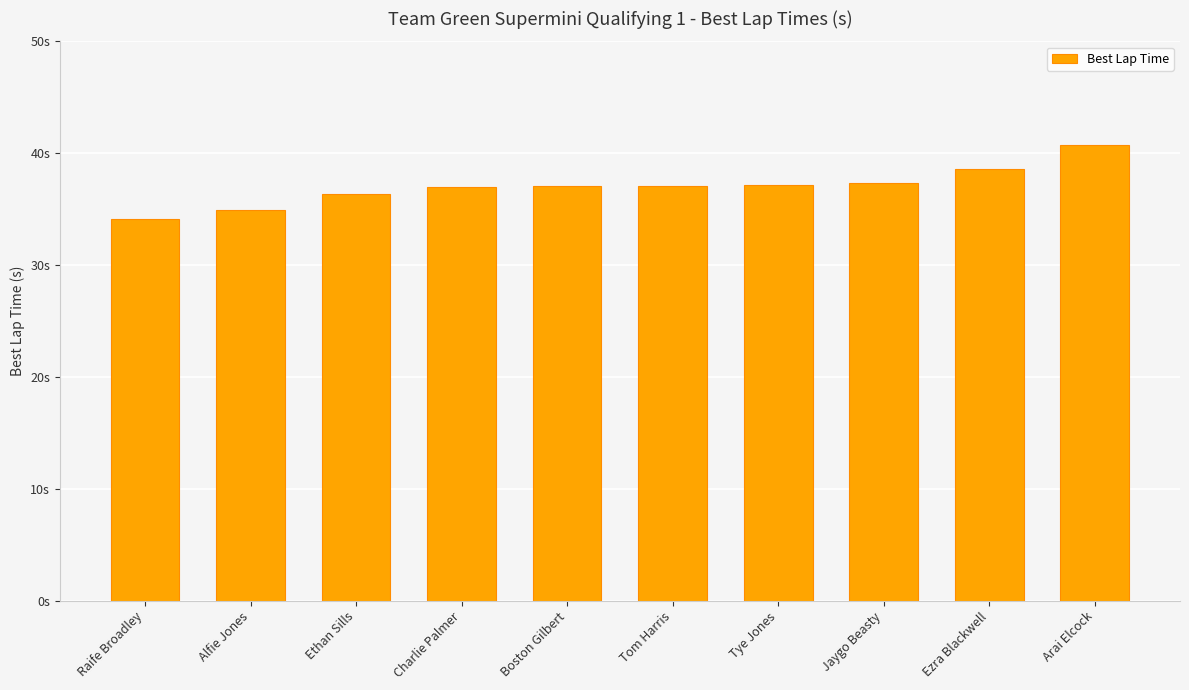

What is the value of the 10th bar from the left?

40.7